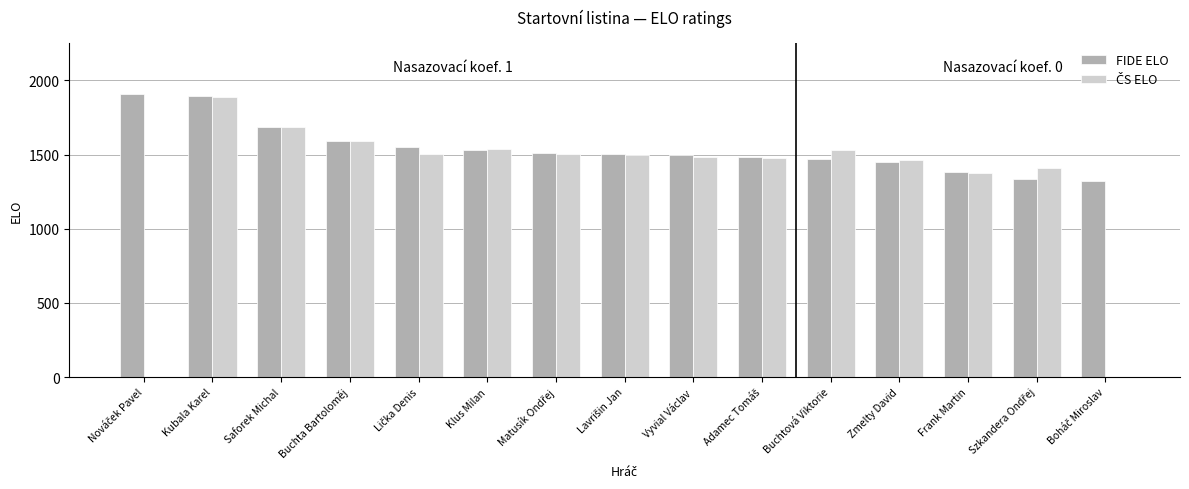

What is the greatest value displayed?

1910